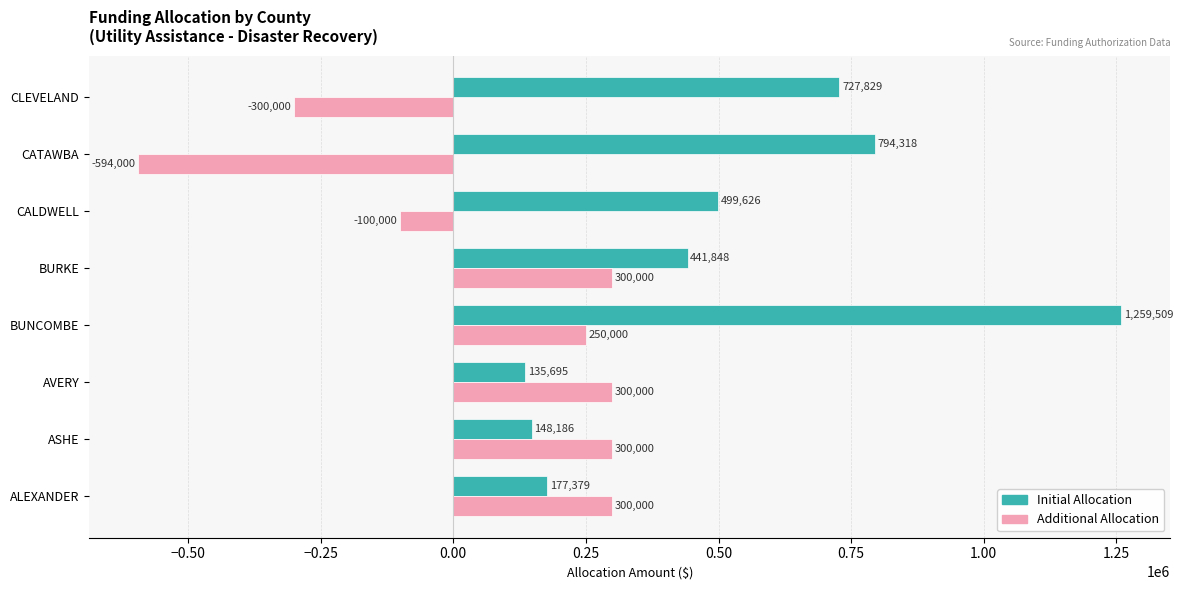

Count the number of data series in this chart.

2